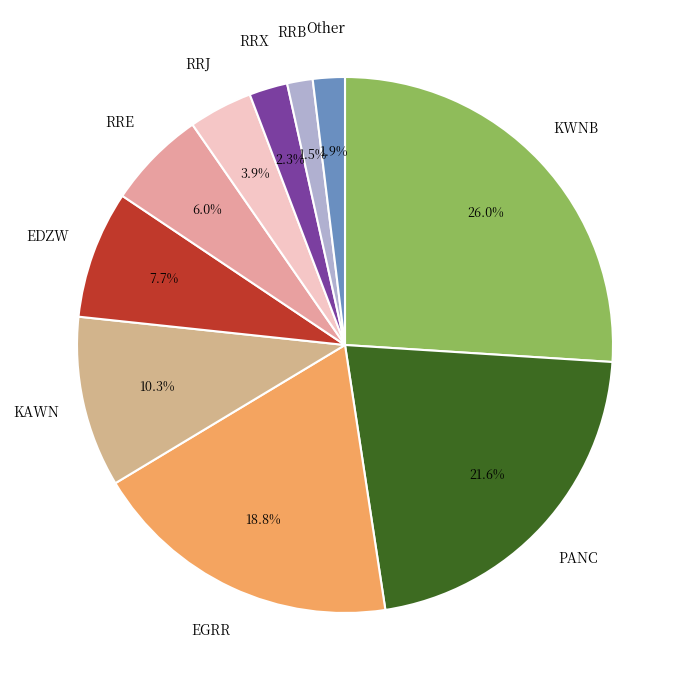

What portion of the pie excludes RRB?

98.5%